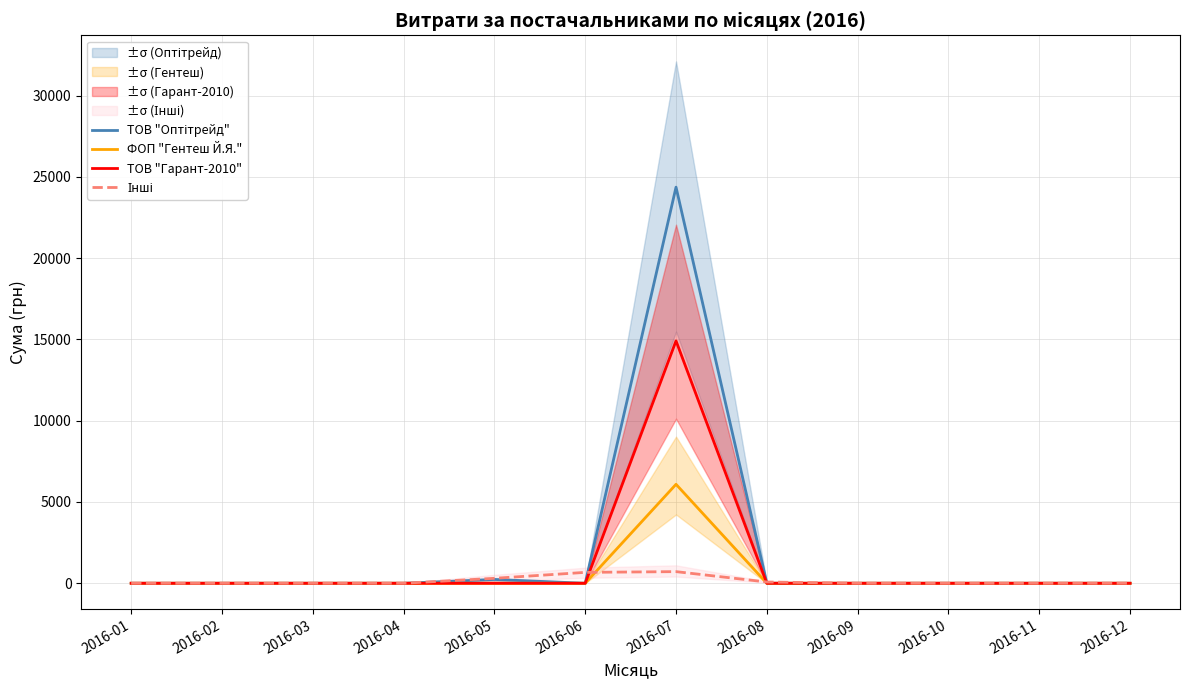

List the series in order of their overall mean, lowest first.

Інші, ФОП "Гентеш Й.Я.", ТОВ "Гарант-2010", ТОВ "Оптітрейд"